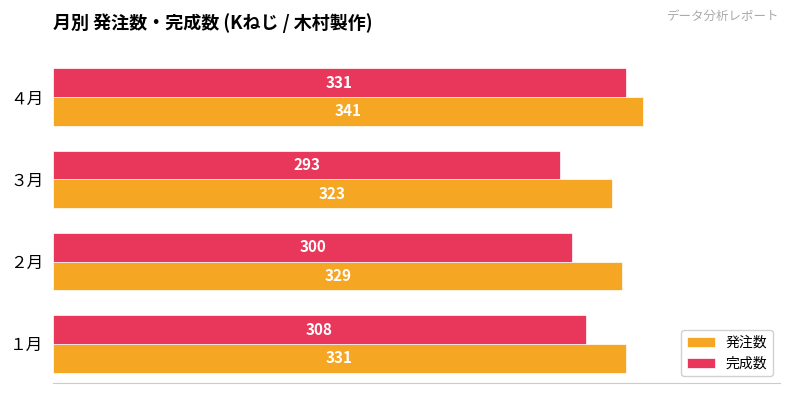

Is it true that 完成数 equals 182 at ４月?

False